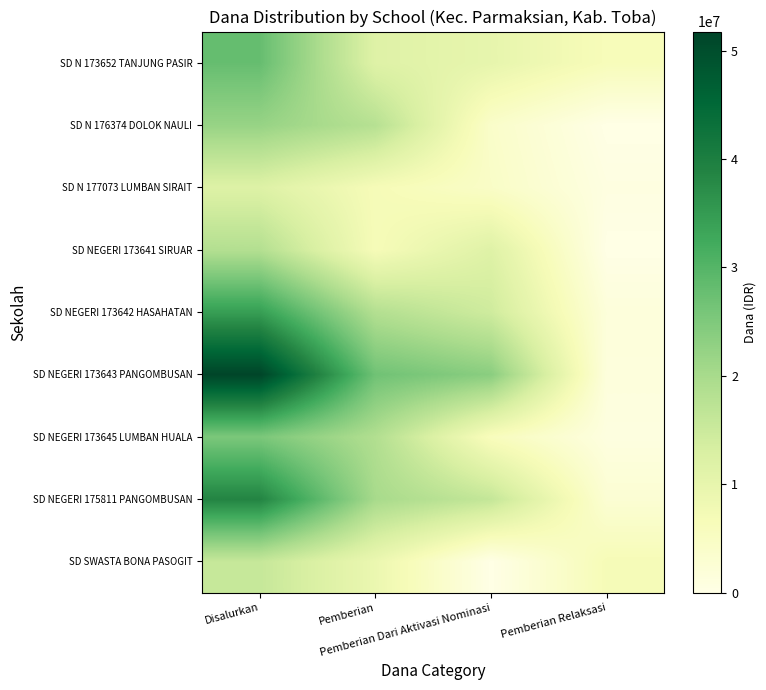

Rank the series by their maximum value, from highest to lowest.

SD NEGERI 173643 PANGOMBUSAN, SD NEGERI 175811 PANGOMBUSAN, SD NEGERI 173642 HASAHATAN, SD N 173652 TANJUNG PASIR, SD NEGERI 173645 LUMBAN HUALA, SD N 176374 DOLOK NAULI, SD NEGERI 173641 SIRUAR, SD SWASTA BONA PASOGIT, SD N 177073 LUMBAN SIRAIT